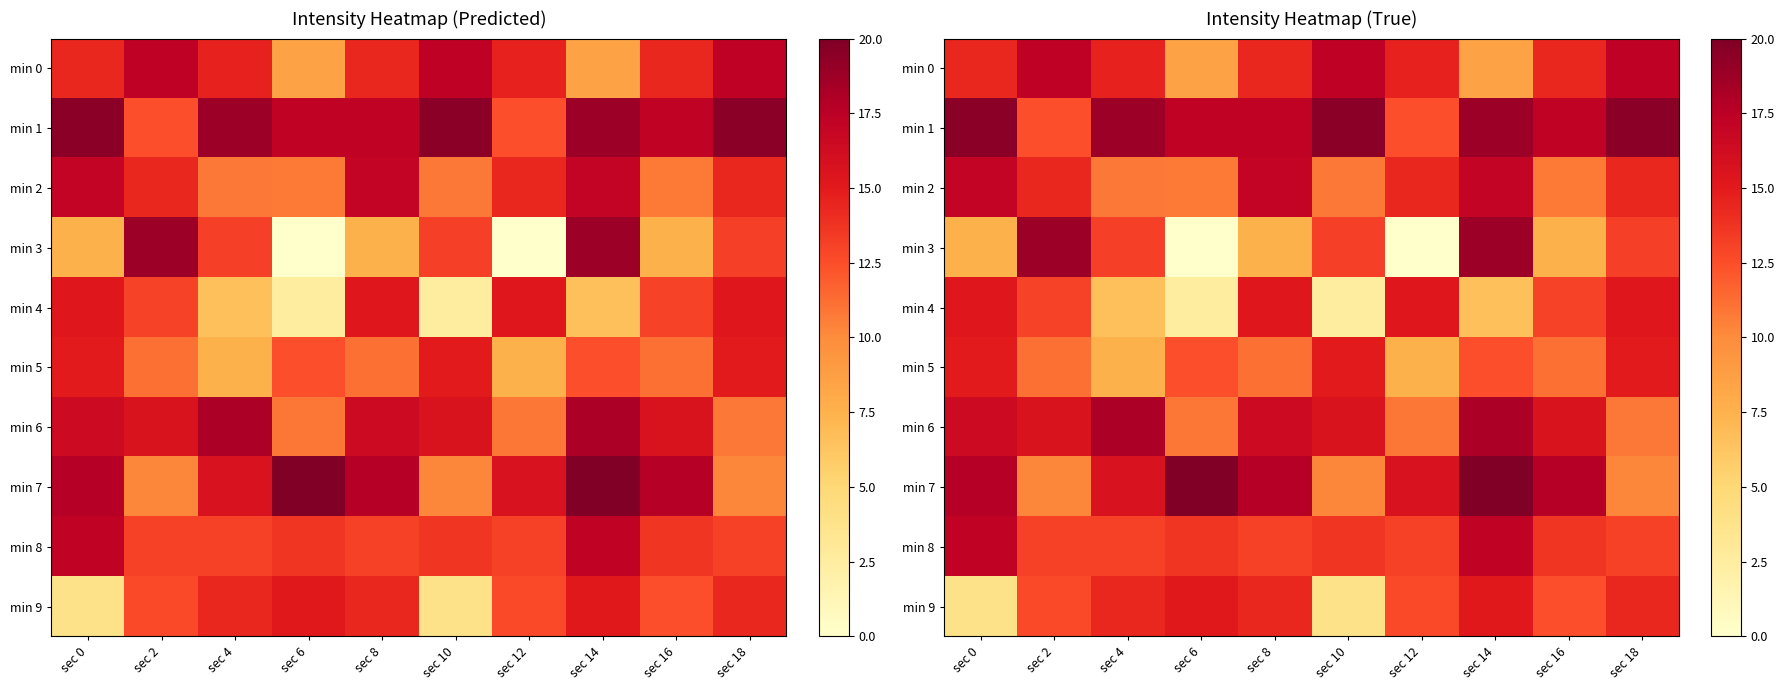

At which label does min 1 first exceed 18?

sec 0